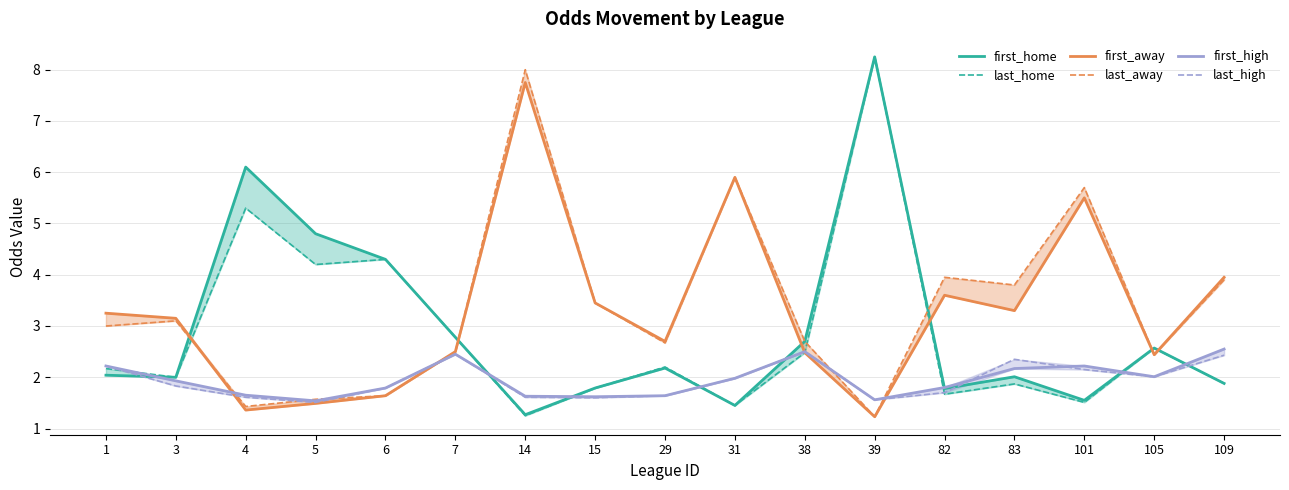

At which category does first_home reach its first local valley?

3